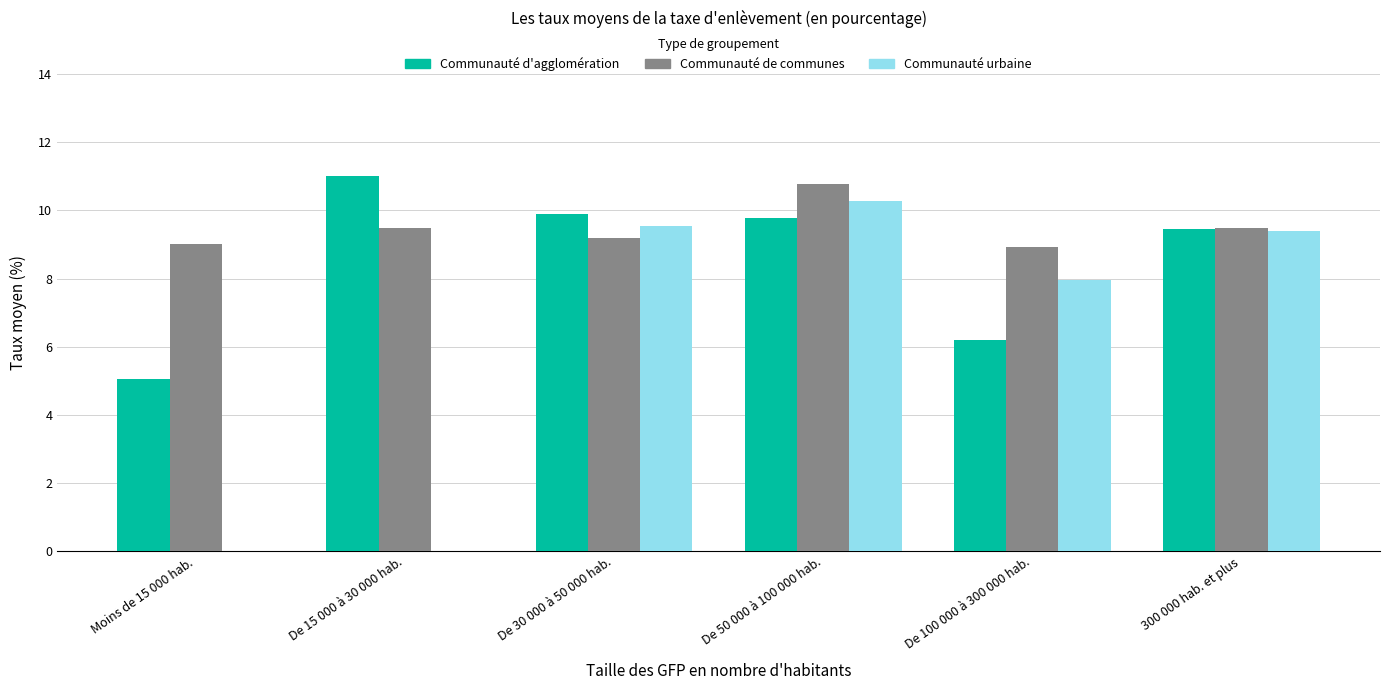

Is the value of Communauté d'agglomération at De 100 000 à 300 000 hab. greater than the value of Communauté urbaine at De 100 000 à 300 000 hab.?

No